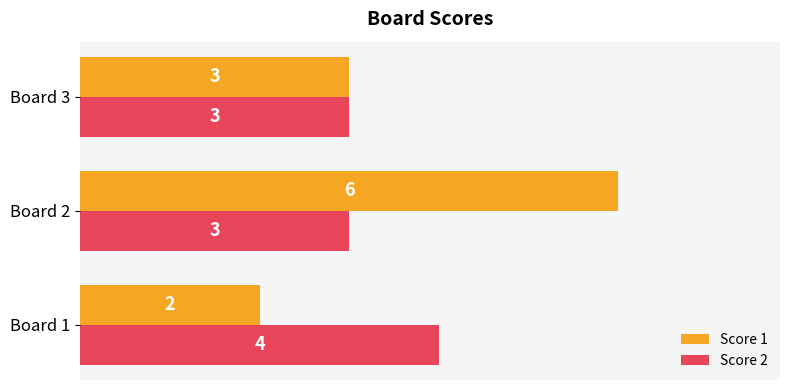

Count the Score 2 values in the range 3 to 4.

3